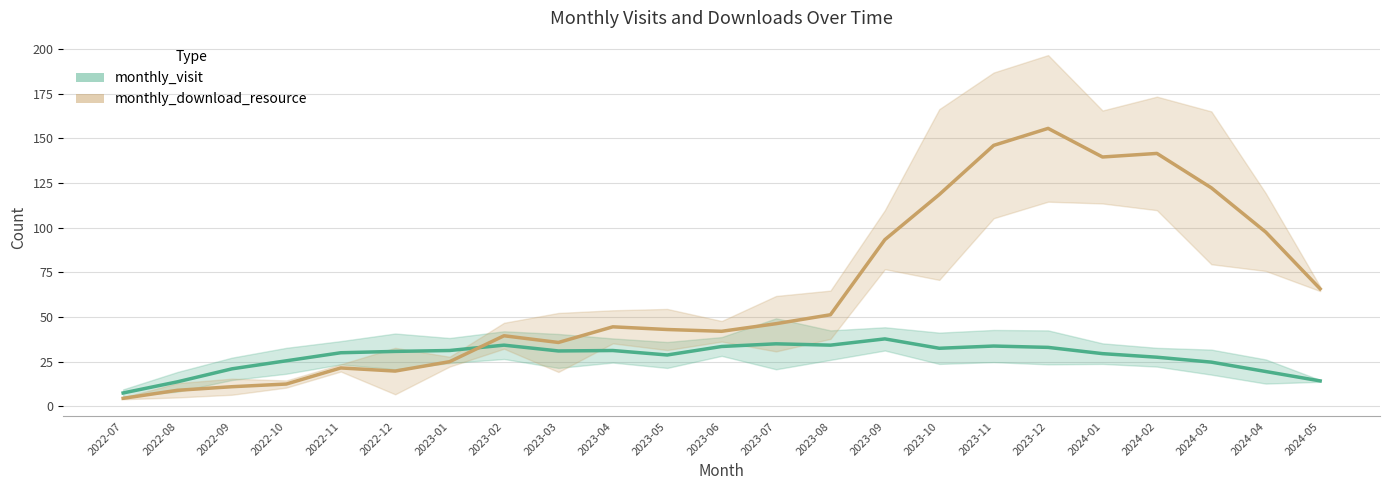

Between which two adjacent categories do monthly_download_resource and monthly_visit first intersect?

2023-01 and 2023-02